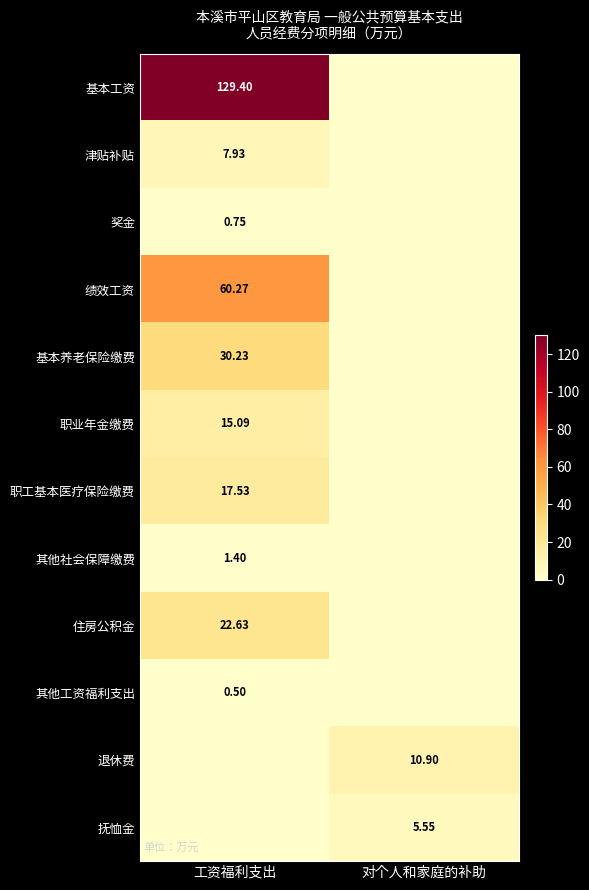

Which has a higher value, 对个人和家庭的补助 or 工资福利支出?

工资福利支出